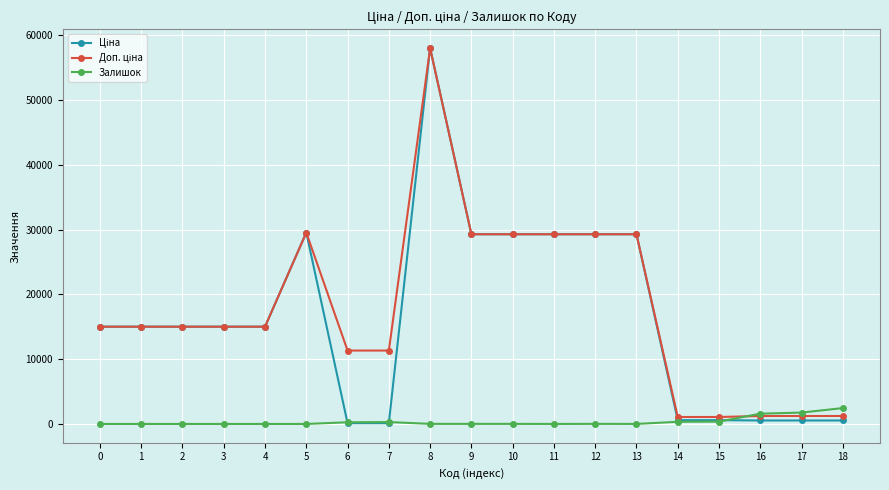

The value of Залишок at 5 is 0.0. True or false?

True